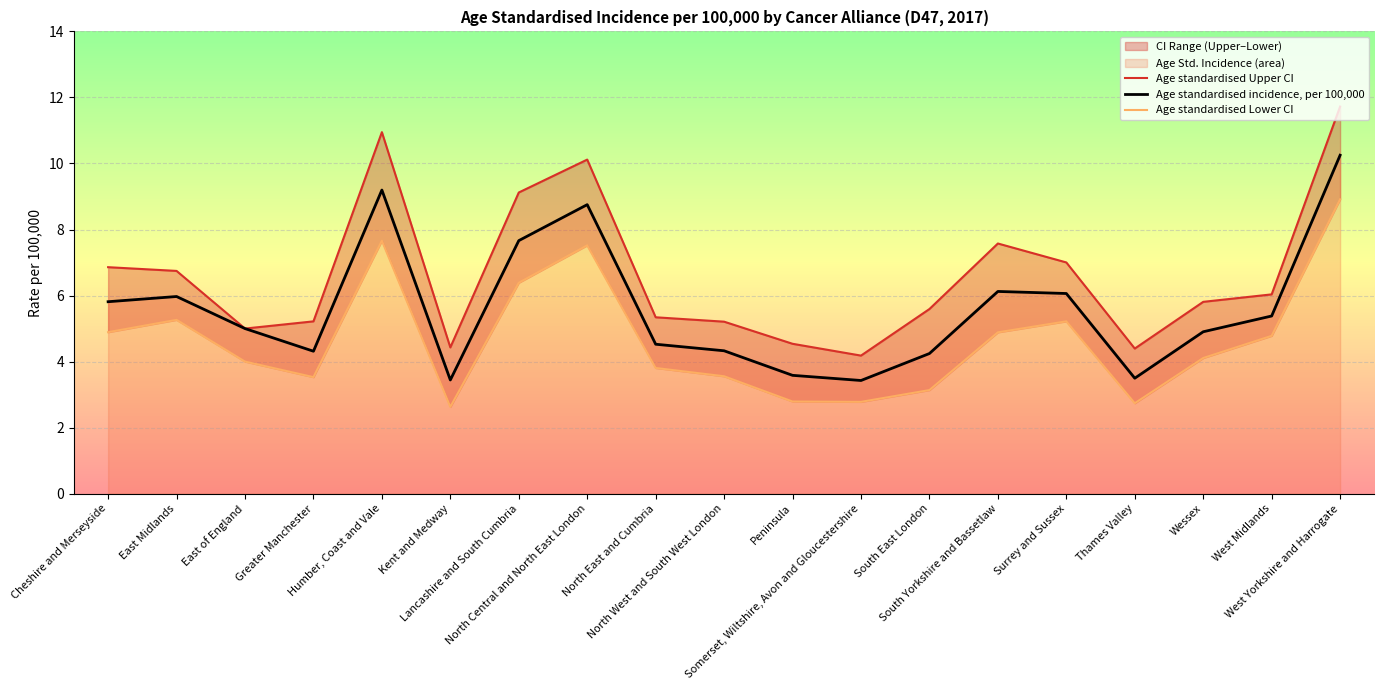

How many lines are shown in the chart?

3